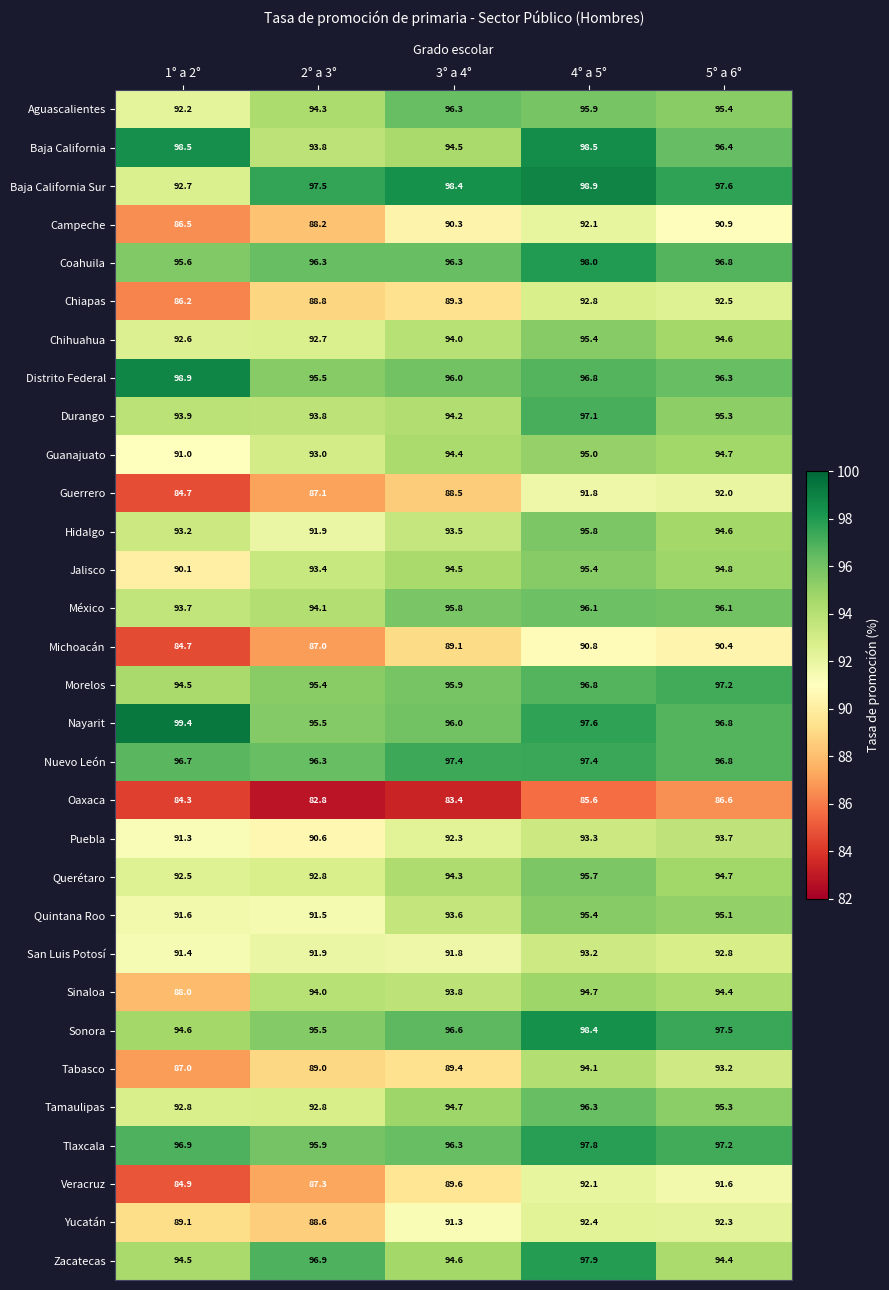

What is the sum of all Baja California Sur values?

485.1